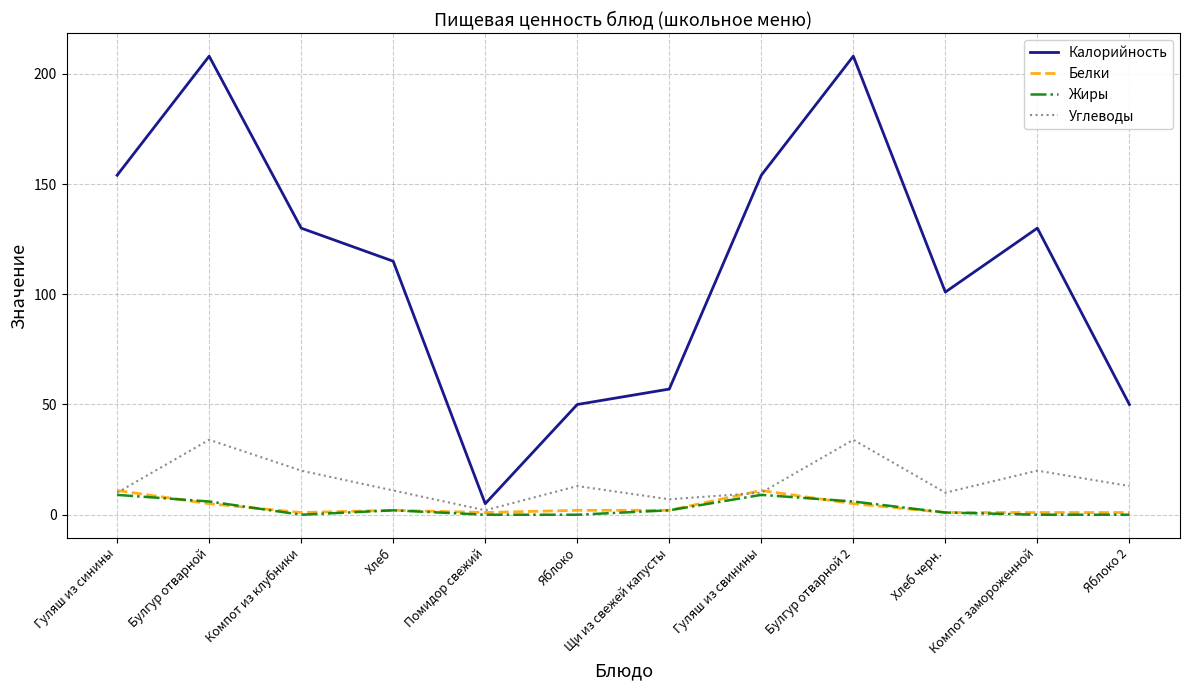

Which series has the largest range (max minus min)?

Калорийность